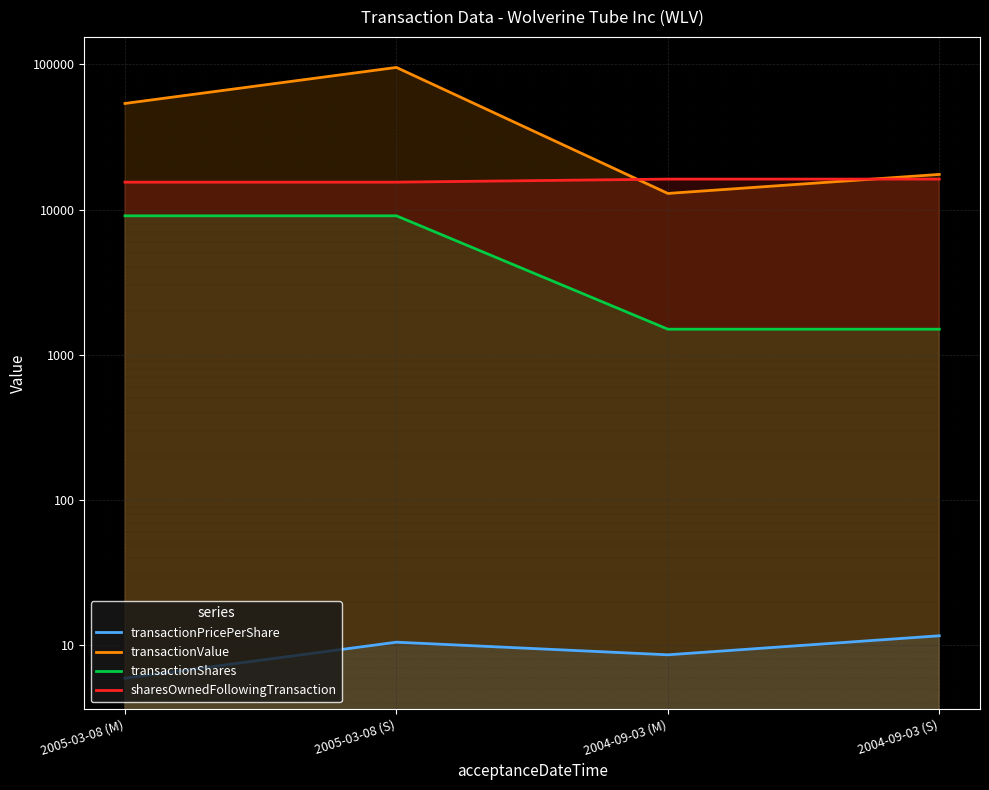

True or false: transactionValue and transactionShares intersect in this chart.

False